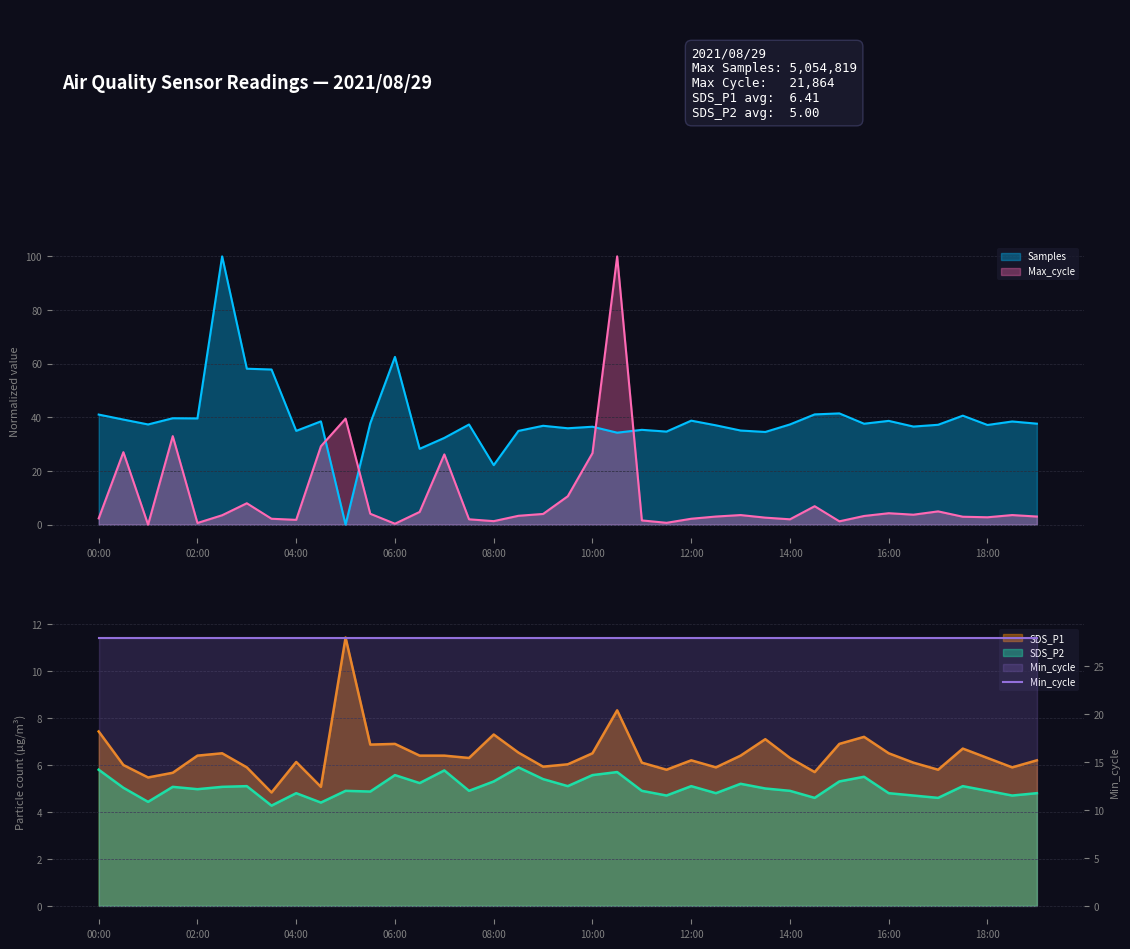

What is the greatest value displayed?

100.0